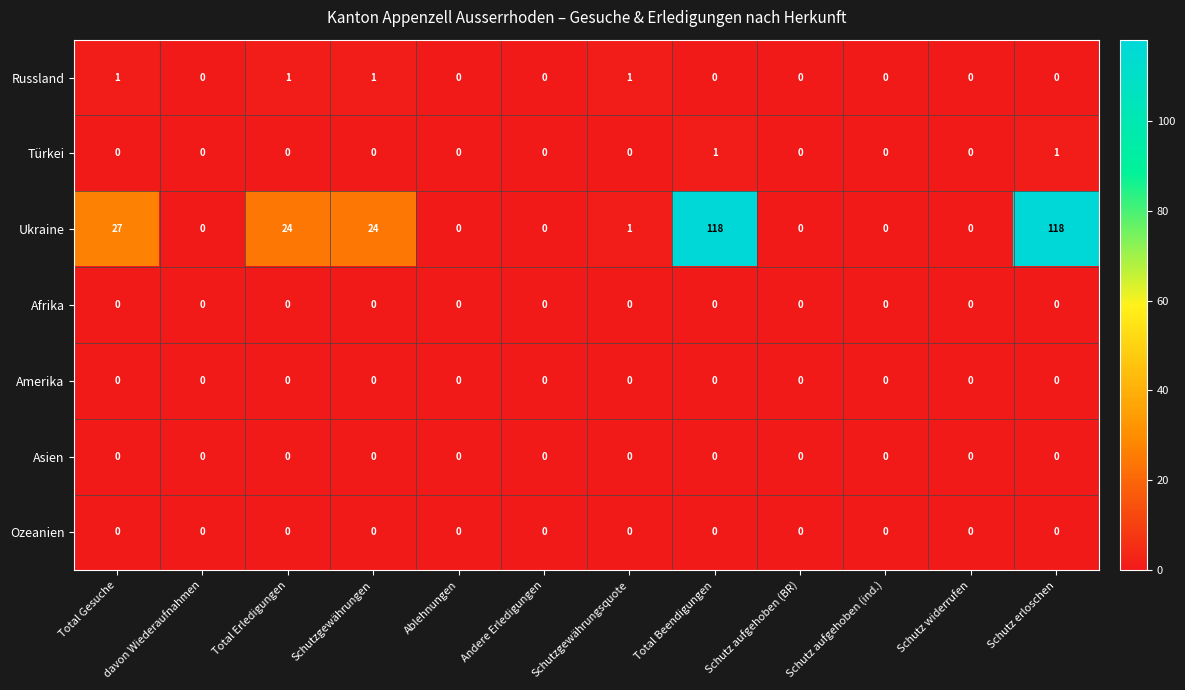

What is the spread (max minus min) of values at Schutzgewährungen?

24